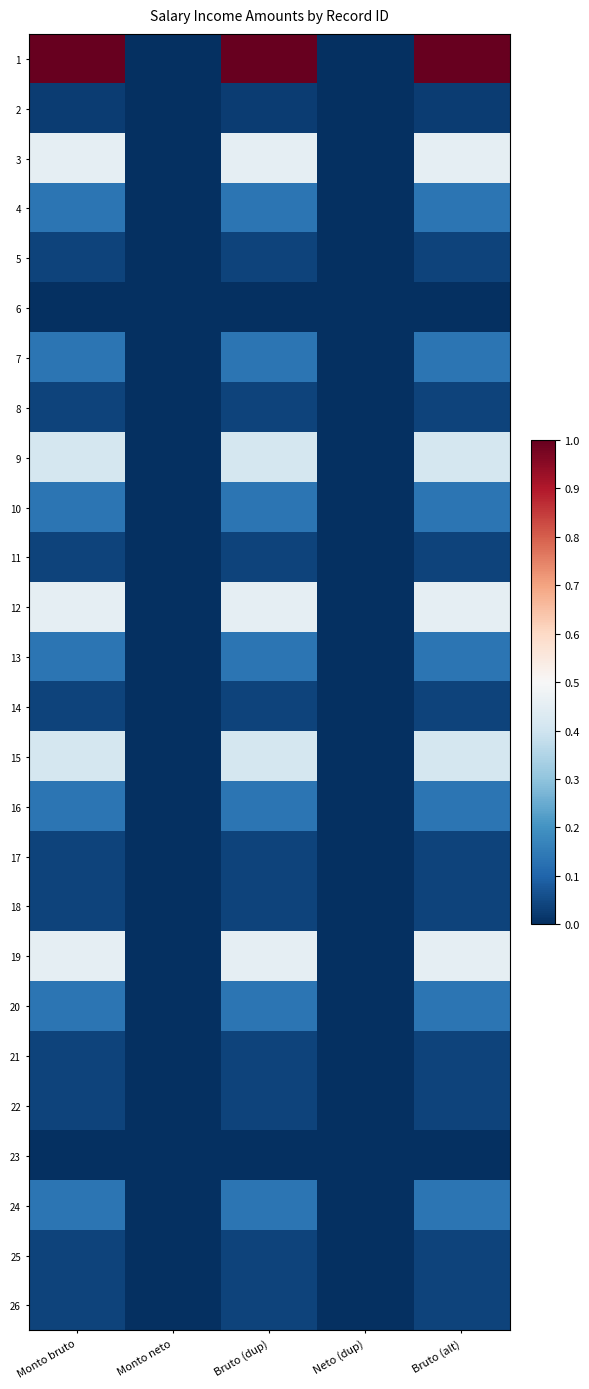

List the series in order of their peak value, lowest first.

6, 23, 2, 5, 8, 11, 14, 17, 18, 21, 22, 25, 26, 4, 7, 10, 13, 16, 20, 24, 9, 15, 3, 12, 19, 1